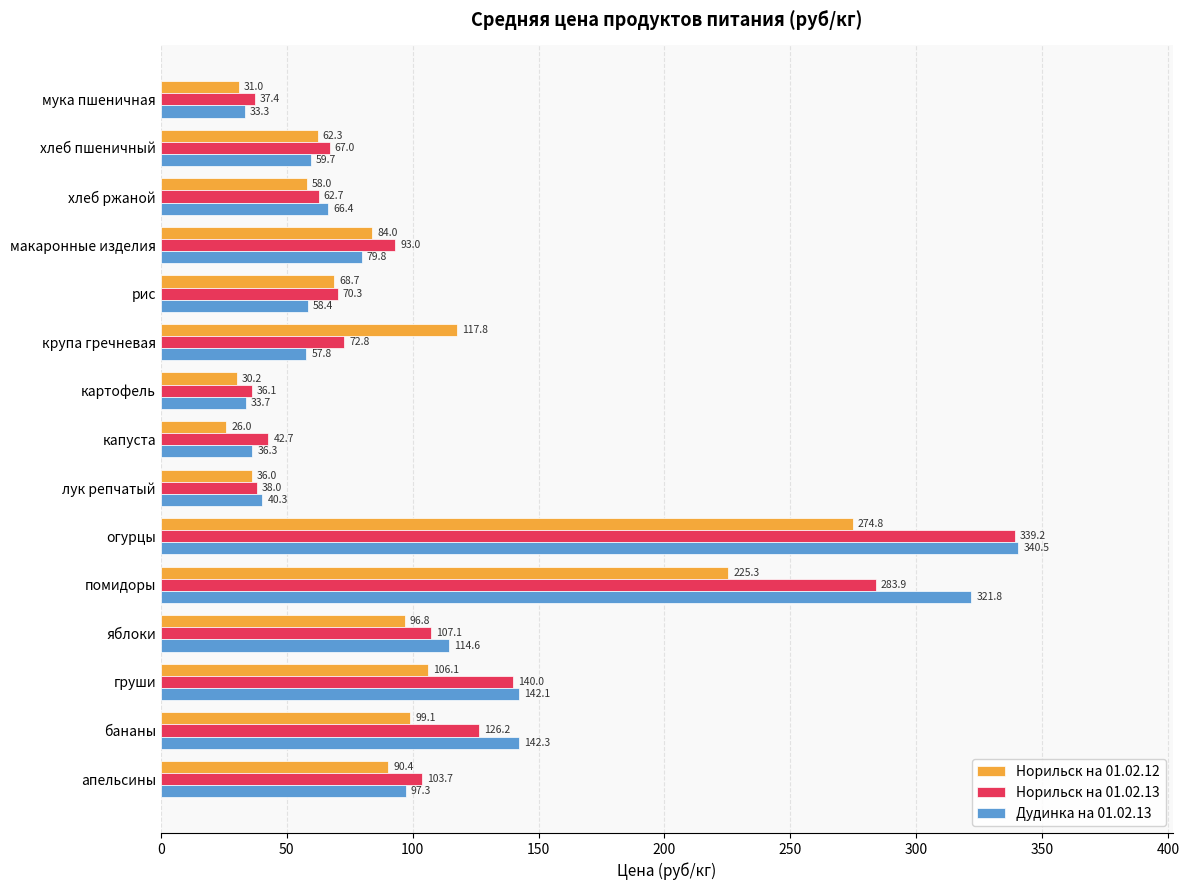

What is the difference between the Норильск на 01.02.13 values at хлеб пшеничный and макаронные изделия?

26.0